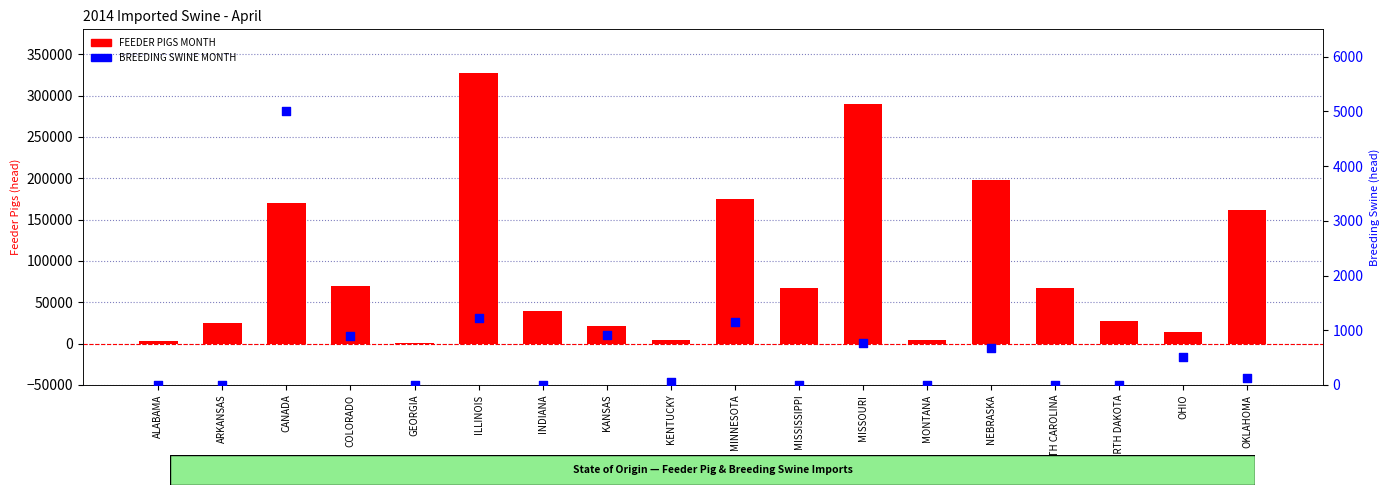

Which series has the largest total across all categories?

FEEDER PIGS MONTH